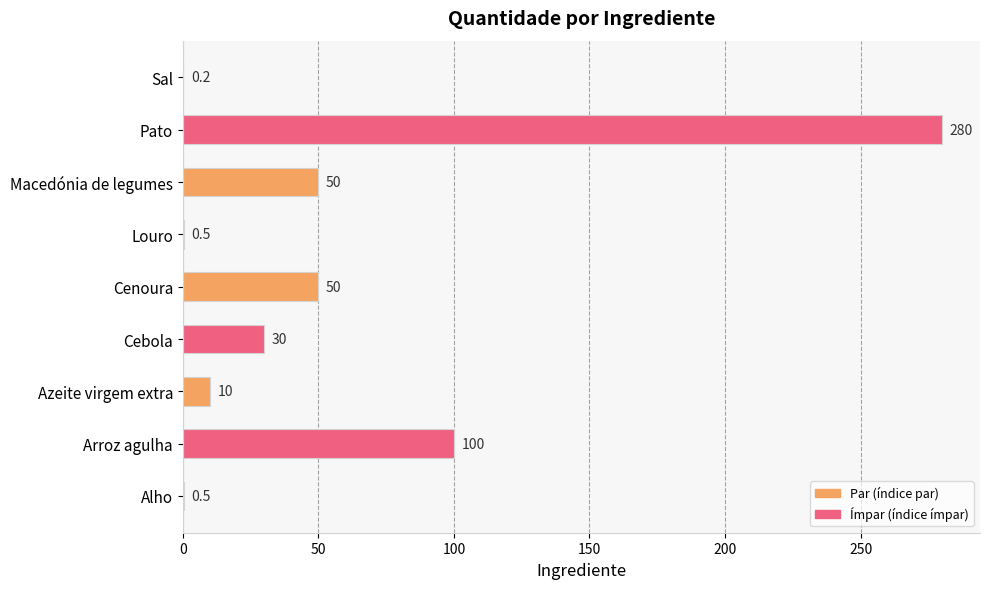

What is the ratio of the value at Pato to the value at Cebola?

9.3